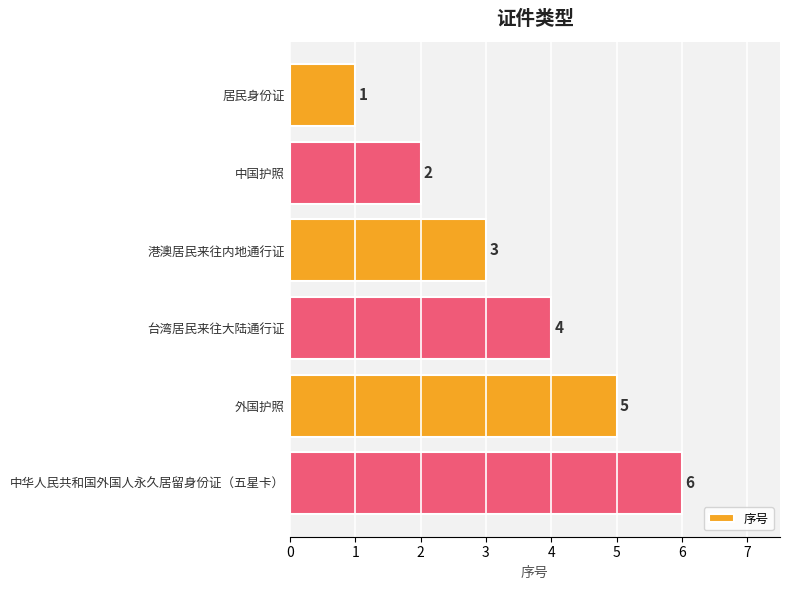

Where is the data nearest to the value 3?

港澳居民来往内地通行证